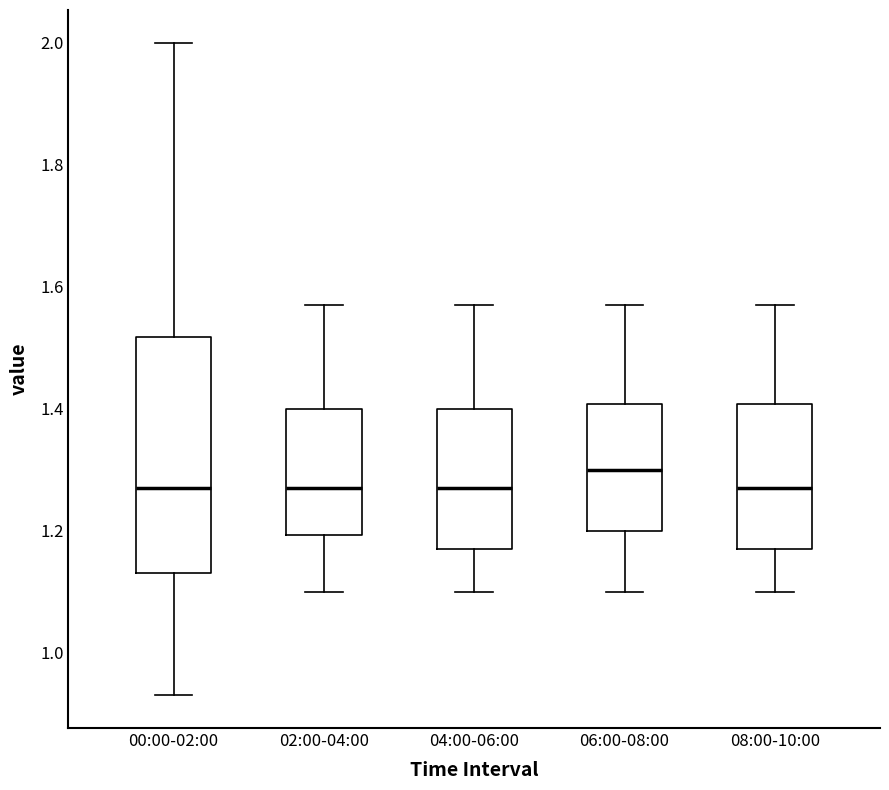

Reading left to right, transcribe this box plot: for each box, give where its median line is, the range the box spans, and where its two whiskers end, as read against the y-axis. The values are not printed on the chart, so give them approximately, as read against the axis.

00:00-02:00: median 1.28, box 1.14 to 1.52, whiskers 0.94 to 2.00
02:00-04:00: median 1.28, box 1.20 to 1.40, whiskers 1.10 to 1.58
04:00-06:00: median 1.28, box 1.18 to 1.40, whiskers 1.10 to 1.58
06:00-08:00: median 1.30, box 1.20 to 1.40, whiskers 1.10 to 1.58
08:00-10:00: median 1.28, box 1.18 to 1.40, whiskers 1.10 to 1.58